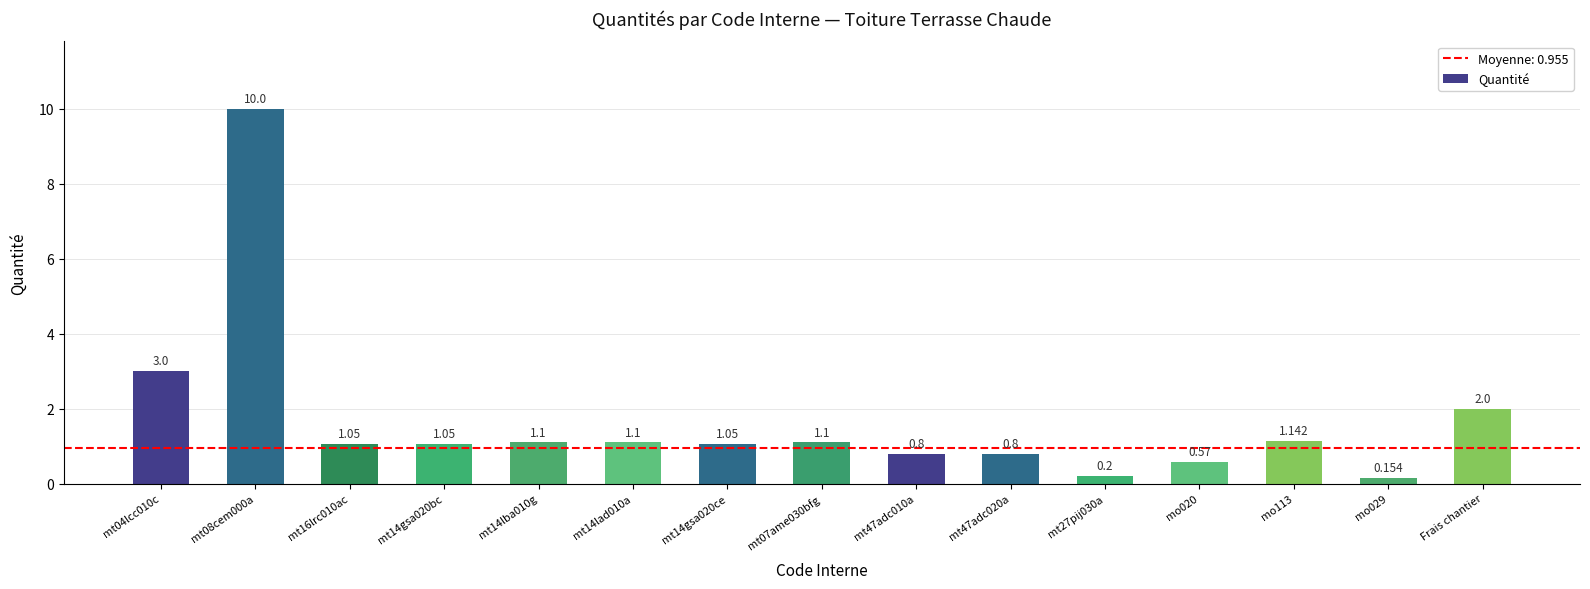

What is the value of the 8th bar from the left?

1.1